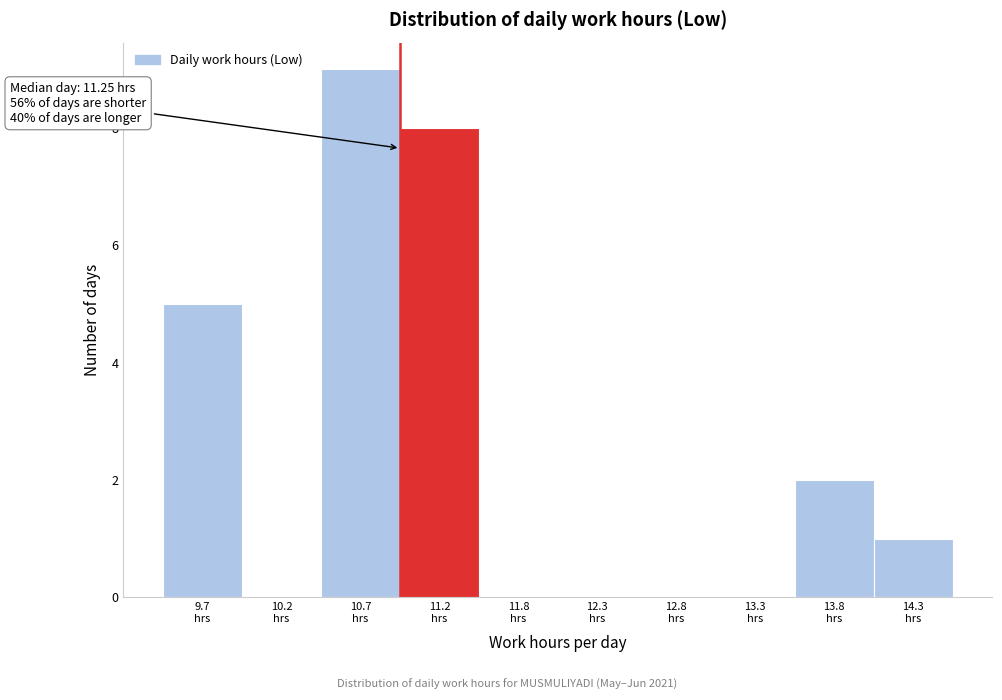

What is the sum of all values?

25